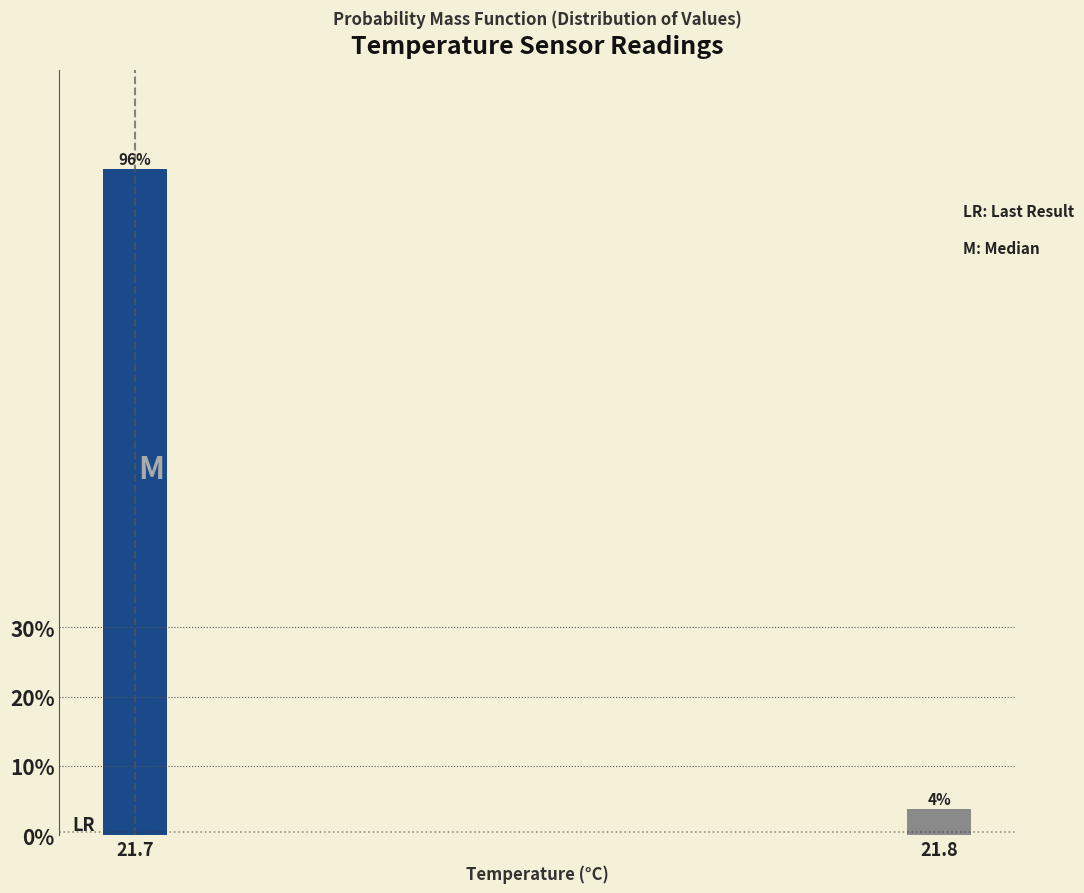

What is the value of the 1st bar from the left?

96.2